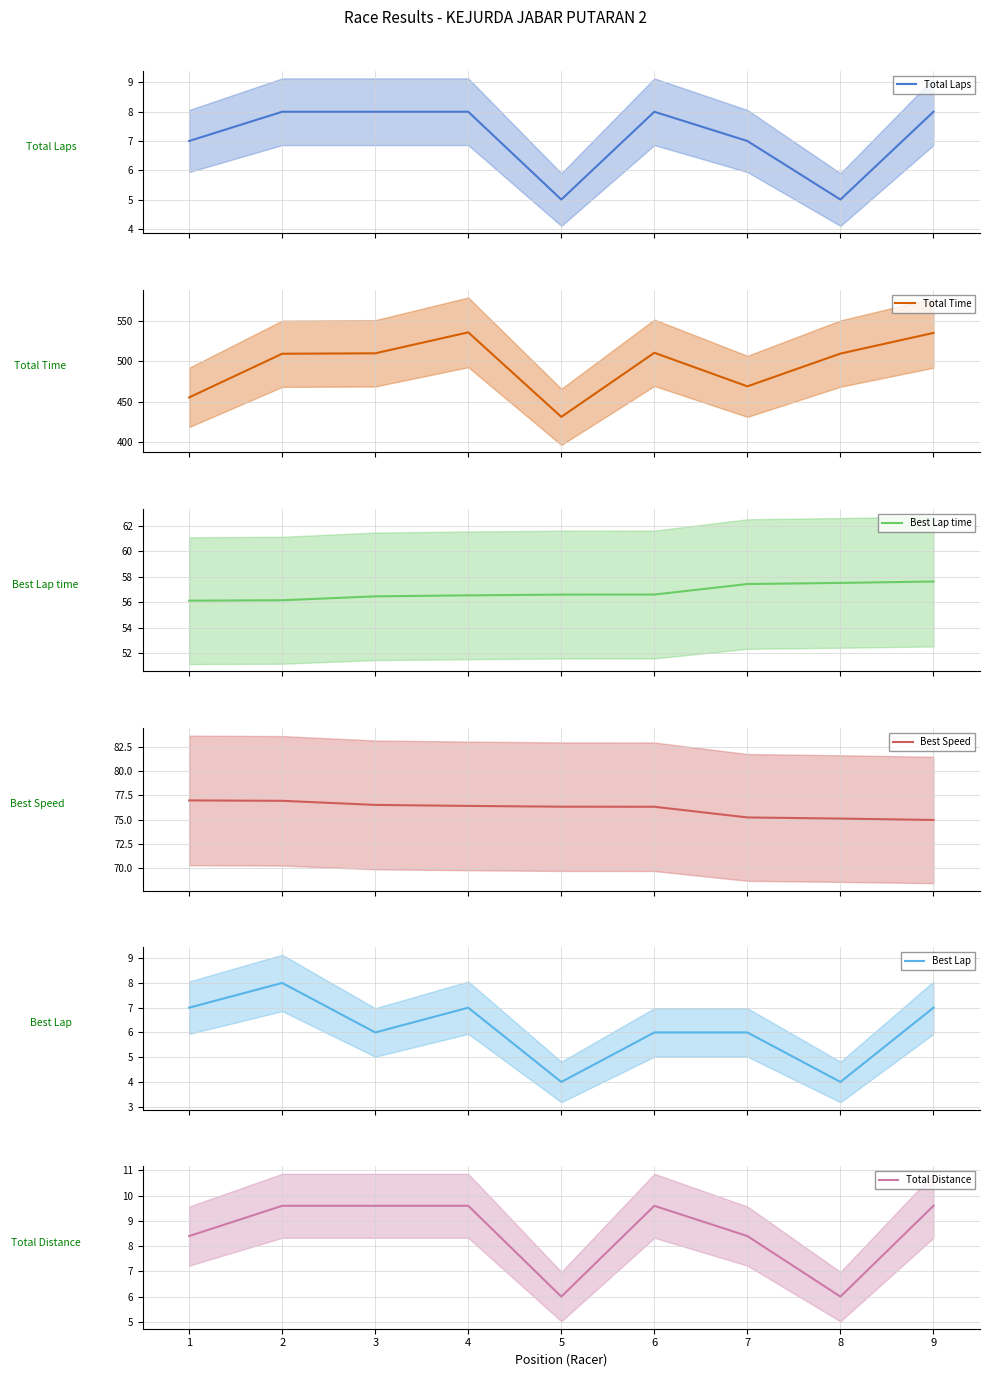

Is this an area chart (filled region under the line)?

No